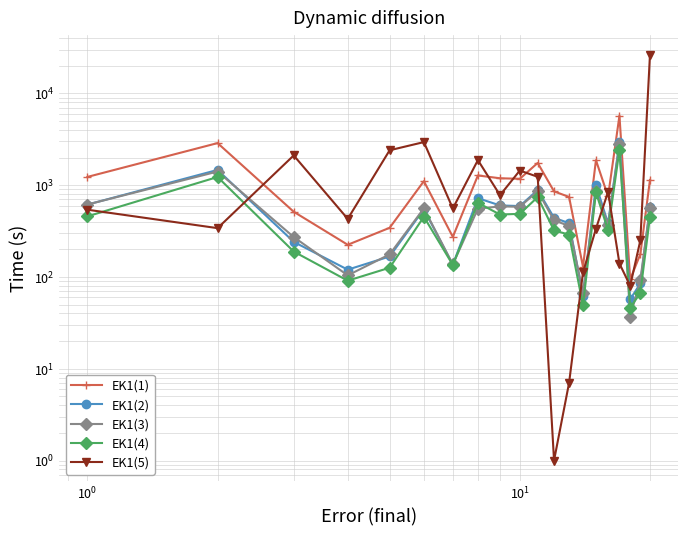

True or false: EK1(1) and EK1(4) intersect in this chart.

False